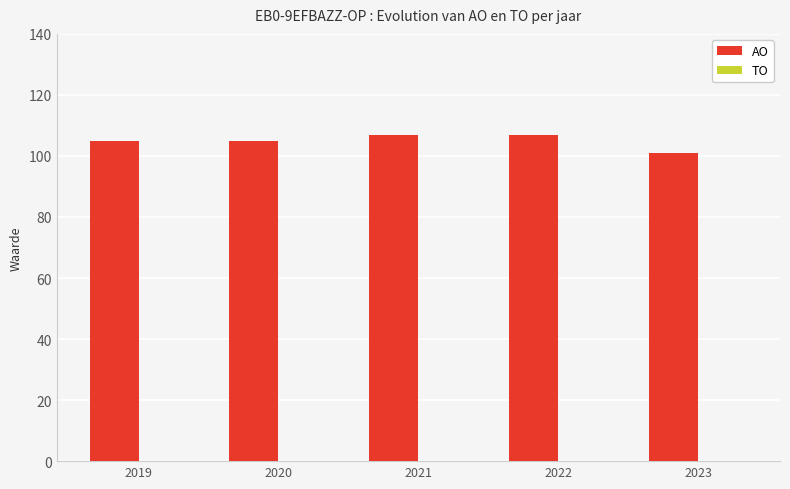

What is the ratio of the value at 2019 to the value at 2023?

1.0